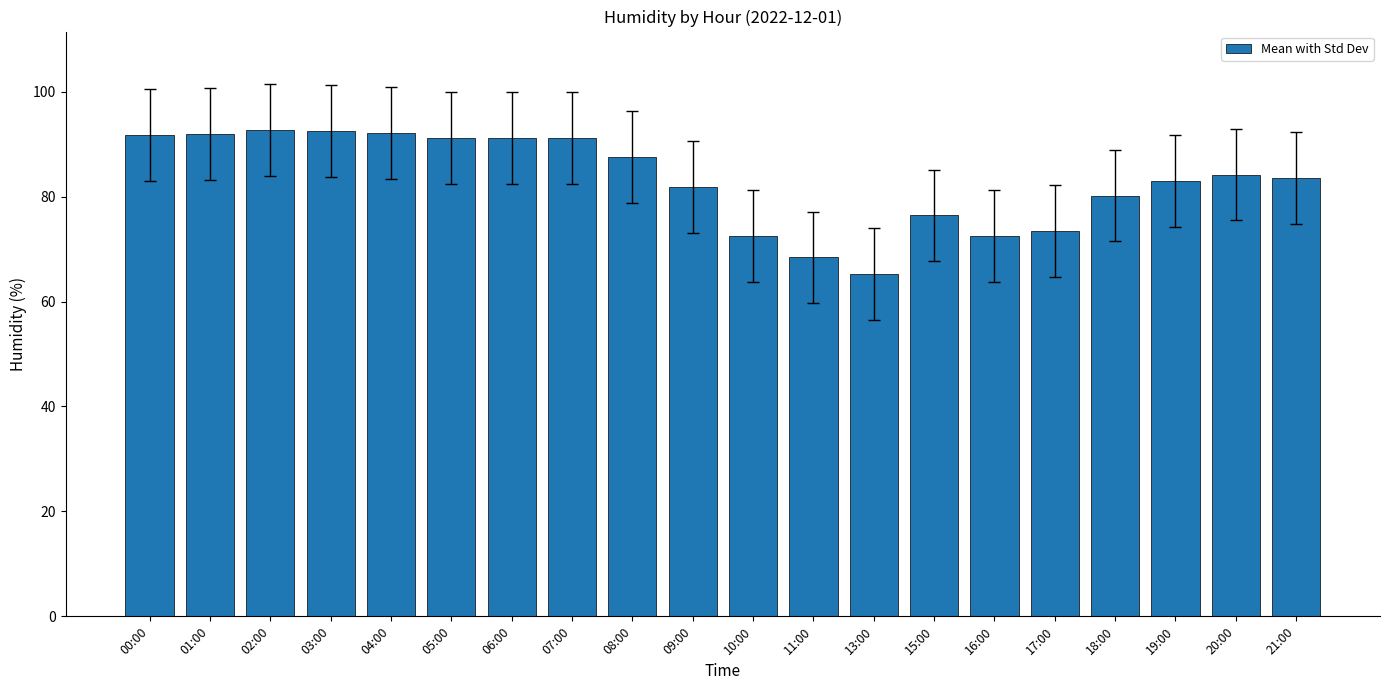

What is the change in value from 00:00 to 15:00?

-15.3